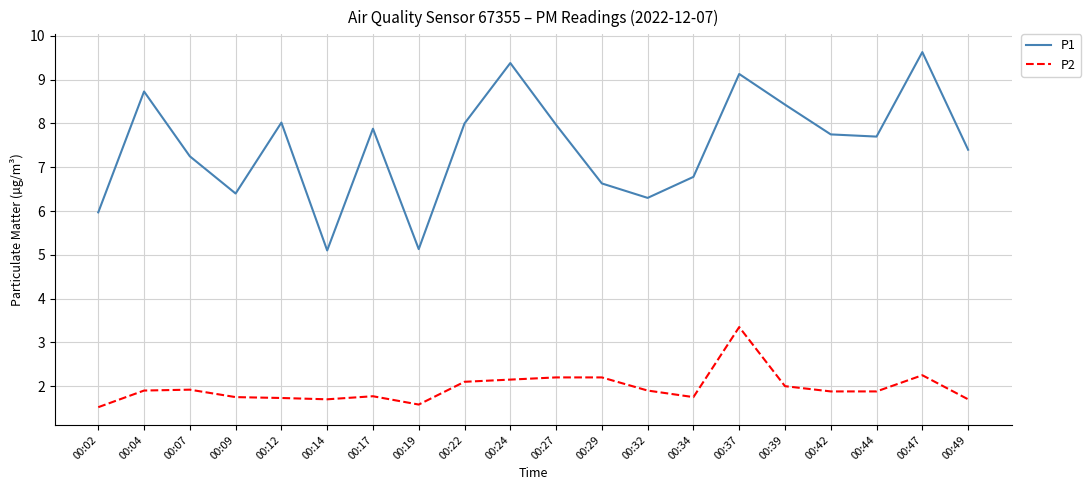

What is the sum of all P1 values?

149.6